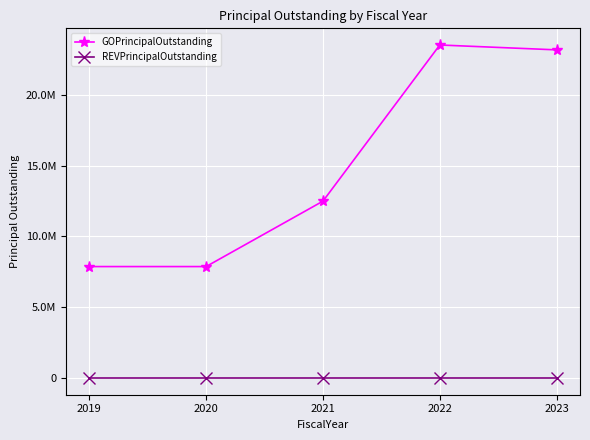

The value of GOPrincipalOutstanding at 2023 is 23180000. True or false?

True